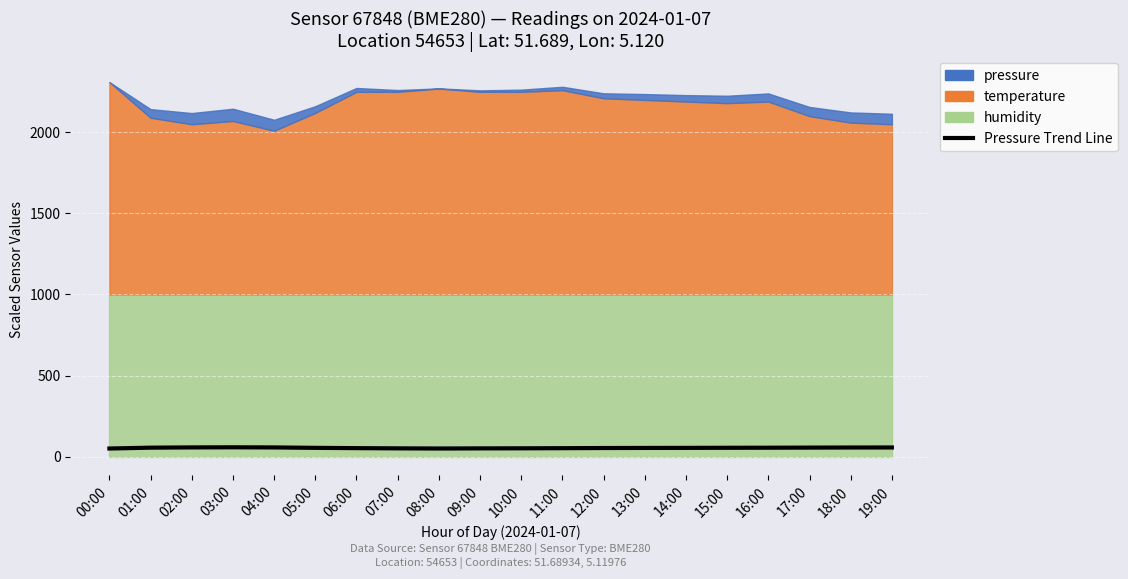

Where does the data first go above 54?

01:00